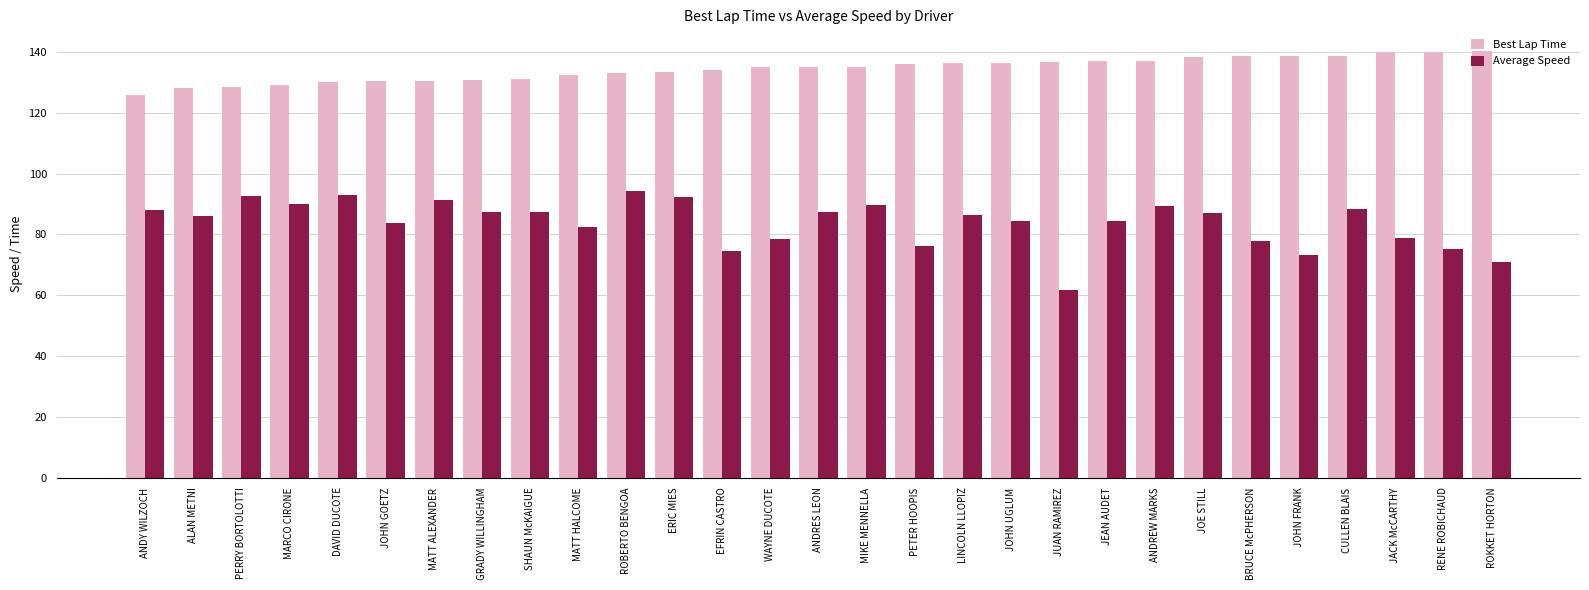

What is the total value across all series at SHAUN McKAIGUE?

218.5